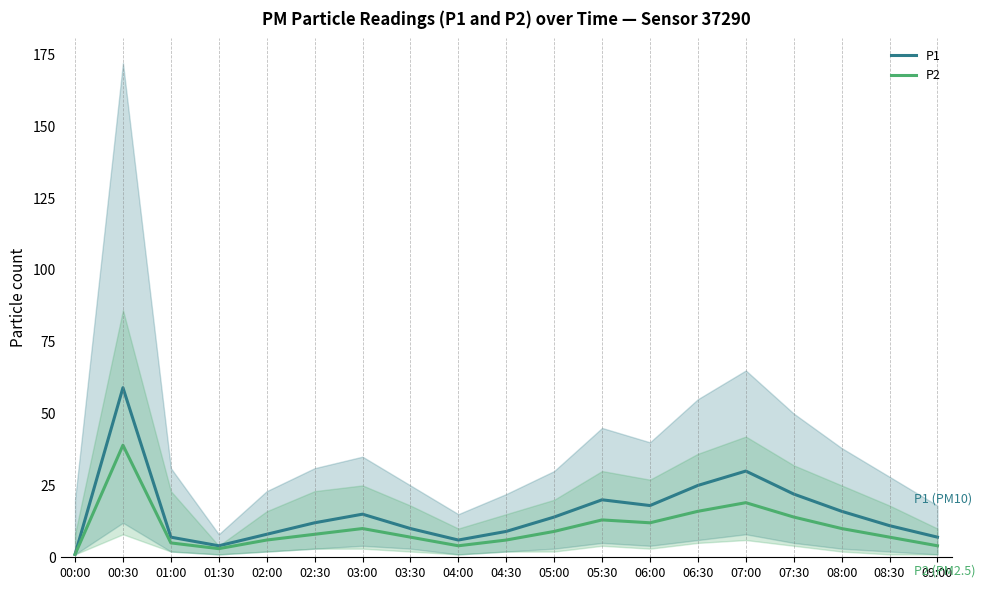

How many lines are shown in the chart?

2